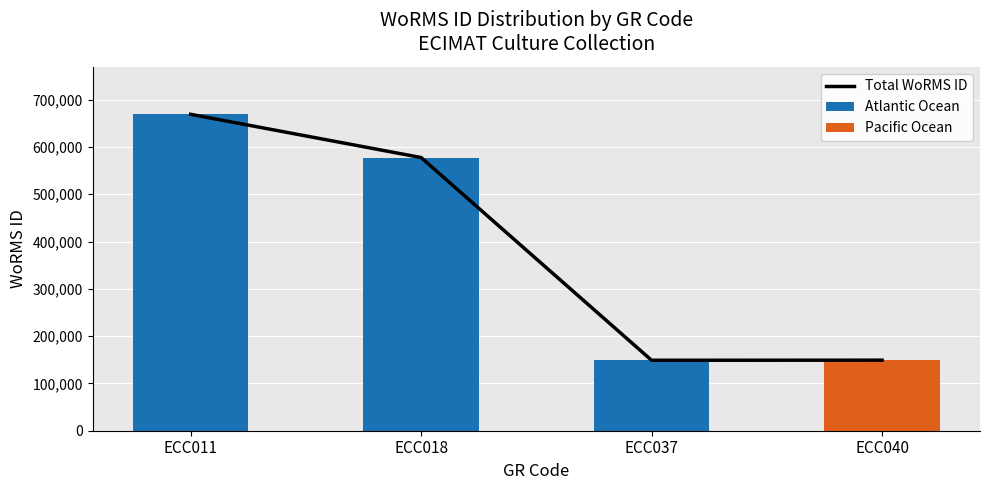

Which has a higher value, ECC011 or ECC040?

ECC011